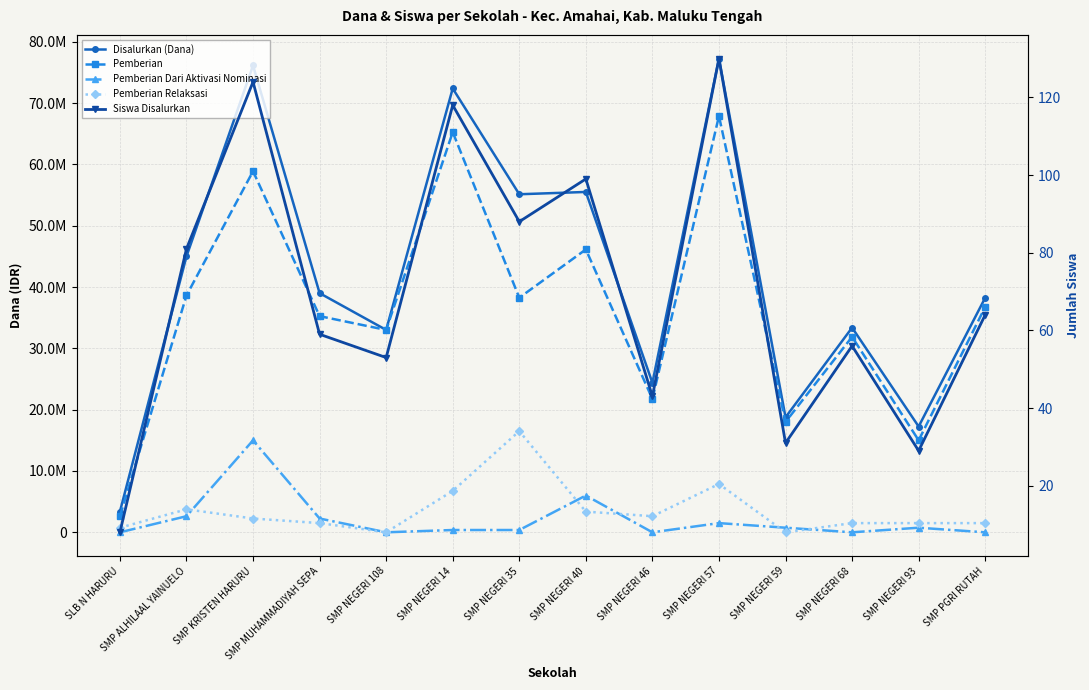

What is the label of the 4th point from the right?

SMP NEGERI 59